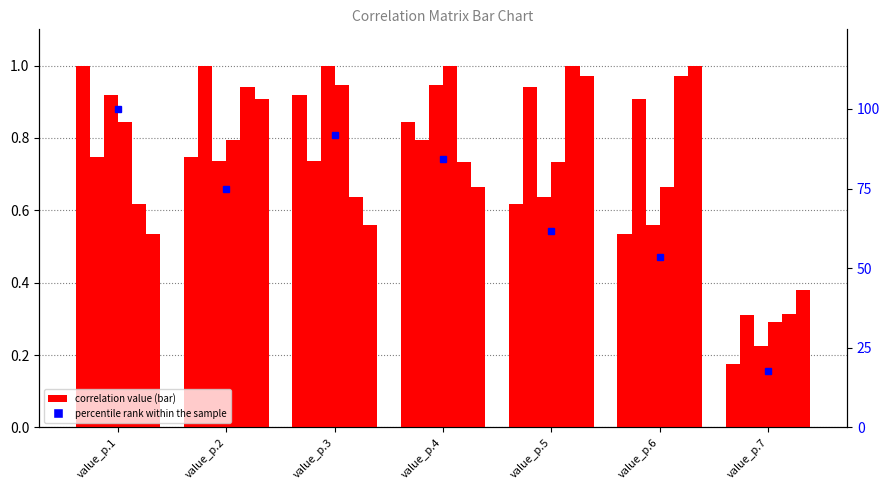

What is the sum of the value_p.3 values at value_p.3 and value_p.4?

1.9